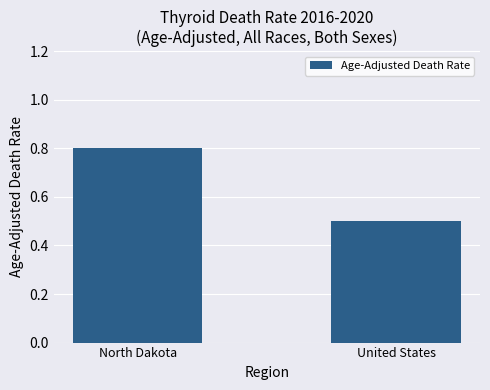

What is the label of the 2nd bar from the right?

North Dakota